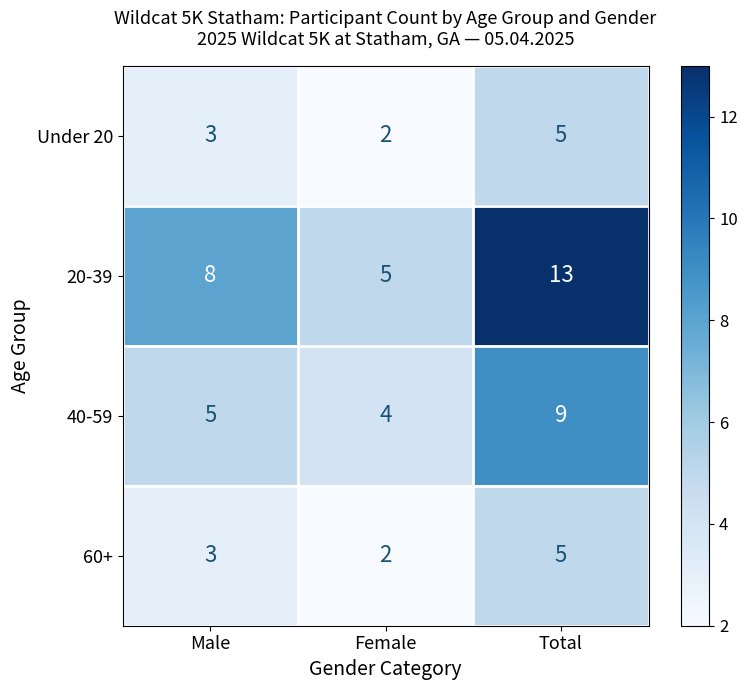

Reading left to right, transcribe all the data shown in this chart.

Under 20: Male=3	Female=2	Total=5
20-39: Male=8	Female=5	Total=13
40-59: Male=5	Female=4	Total=9
60+: Male=3	Female=2	Total=5